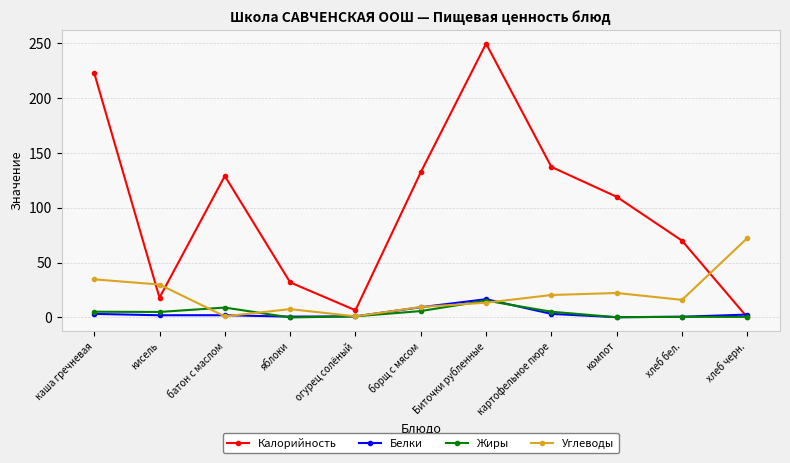

True or false: Углеводы has a value of 6.9 at хлеб бел..

False